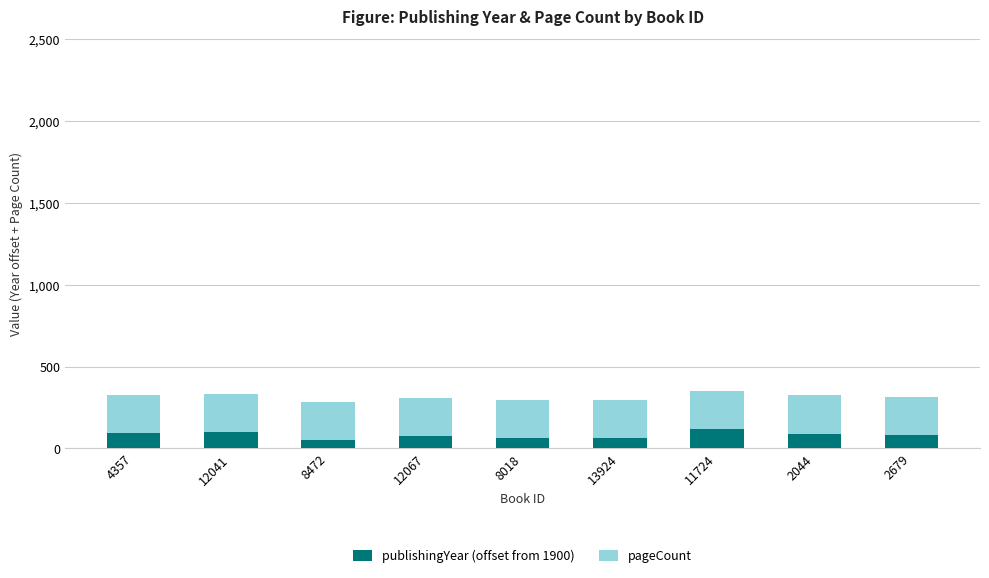

What value does the publishingYear (offset from 1900) series have at 11724?

116